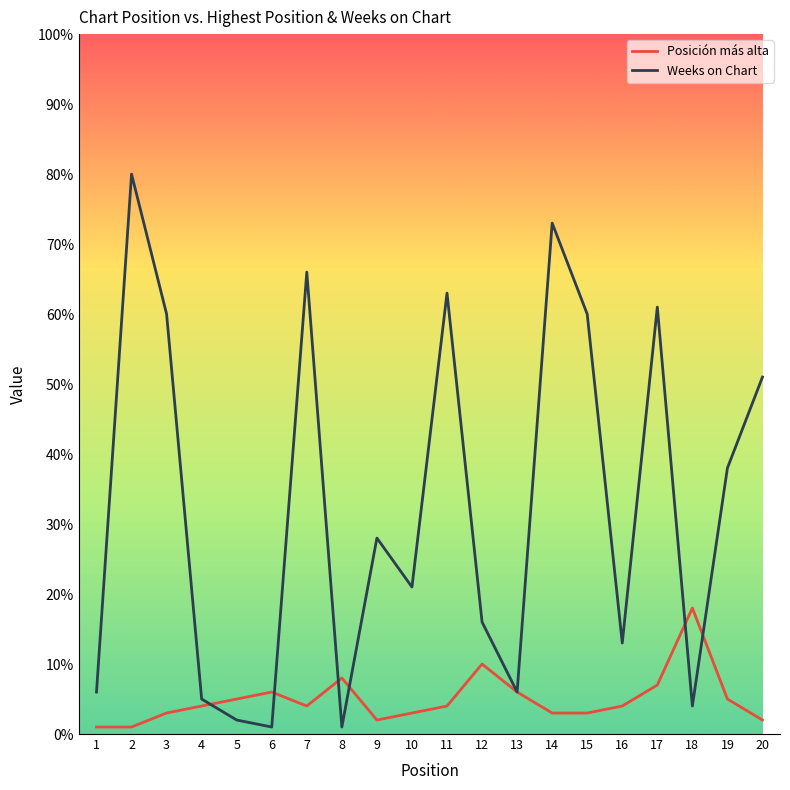

True or false: Weeks on Chart has a value of 80 at 2.

True